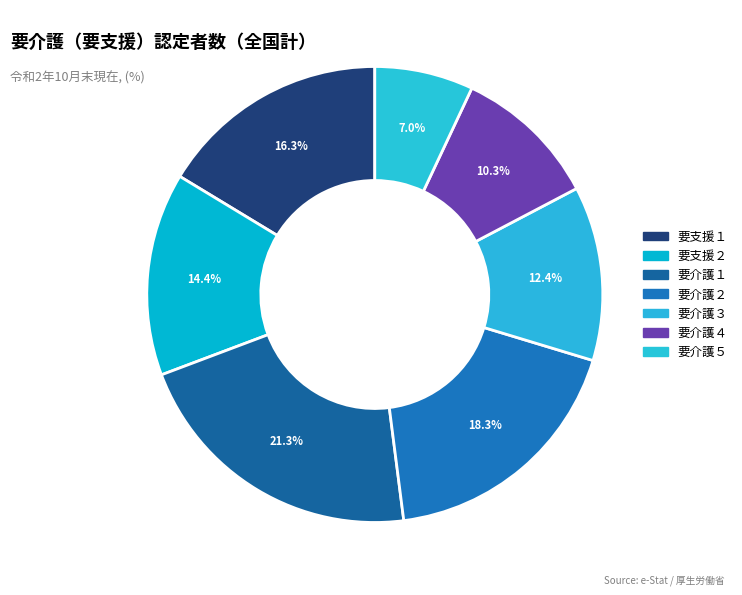

How many slices are in this pie chart?

7